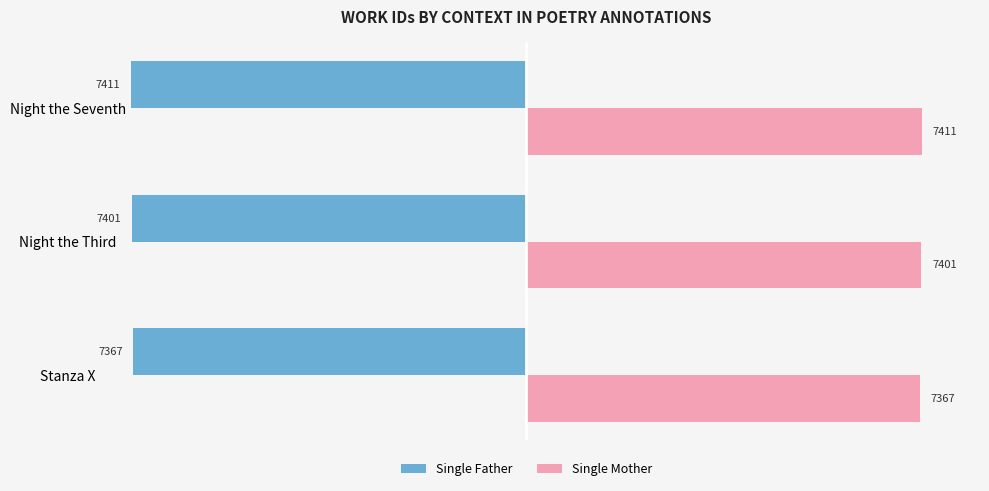

At which label is Single Father closest to -7389?

Night the Third